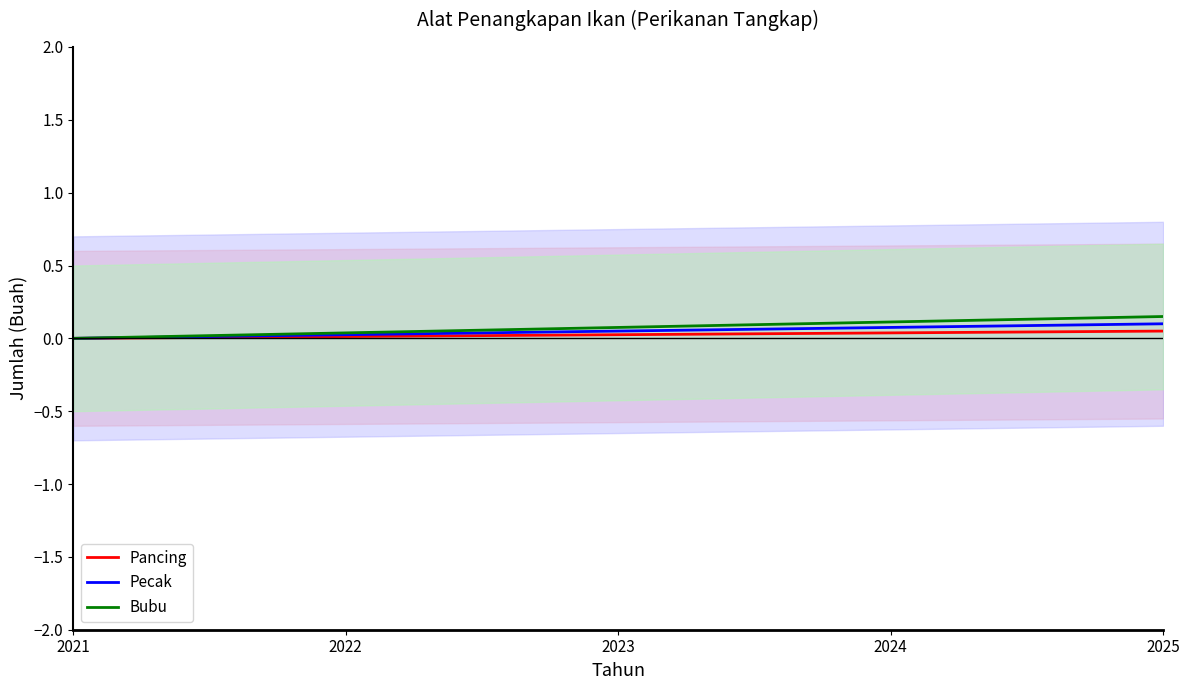

Reading right to left, what are all the values shown in this chart?

Pancing: 0.1	0.0	0.0	0.0	0.0
Pecak: 0.1	0.1	0.1	0.0	0.0
Bubu: 0.2	0.1	0.1	0.0	0.0